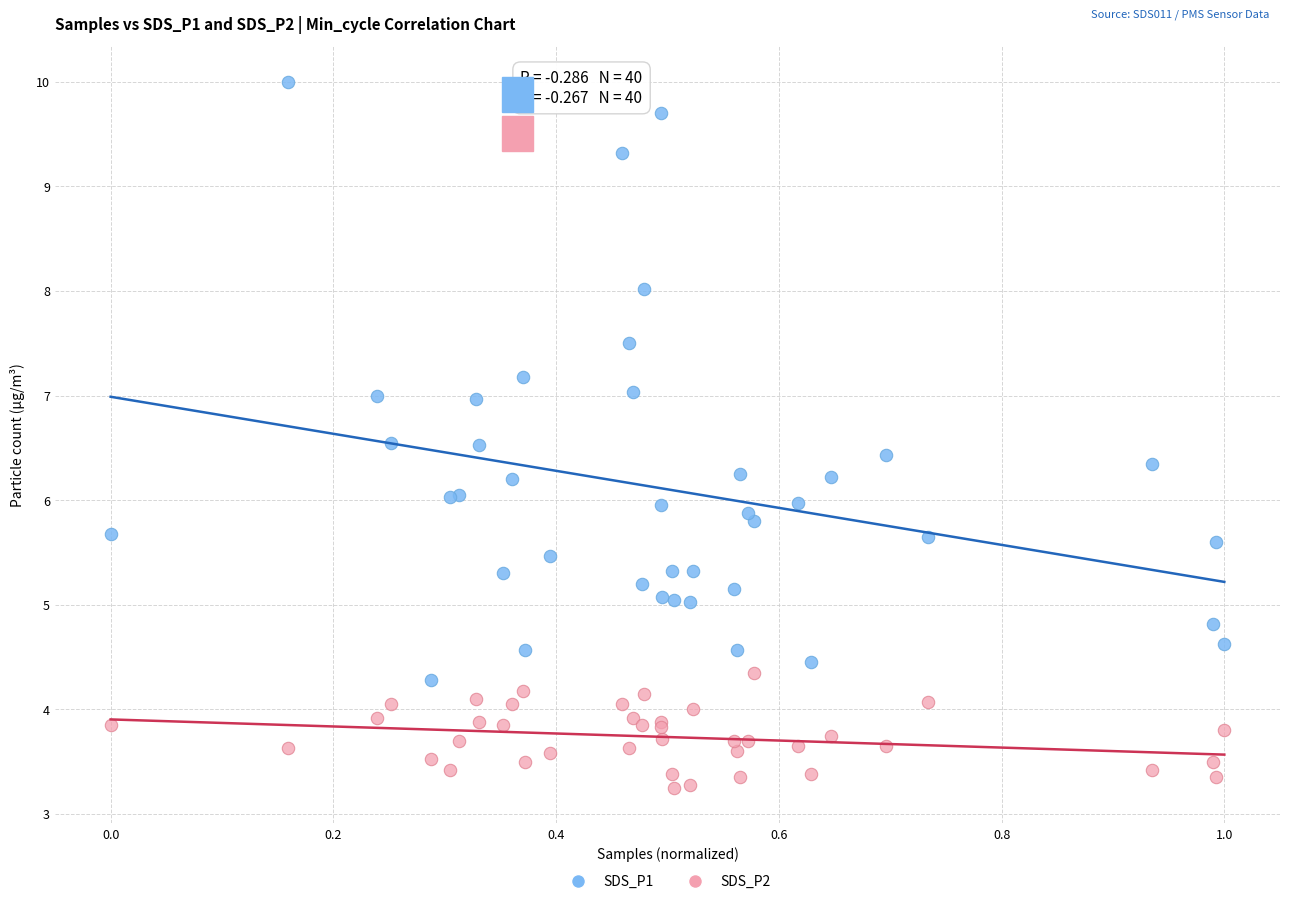

Which series contains the highest Y value?

SDS_P1